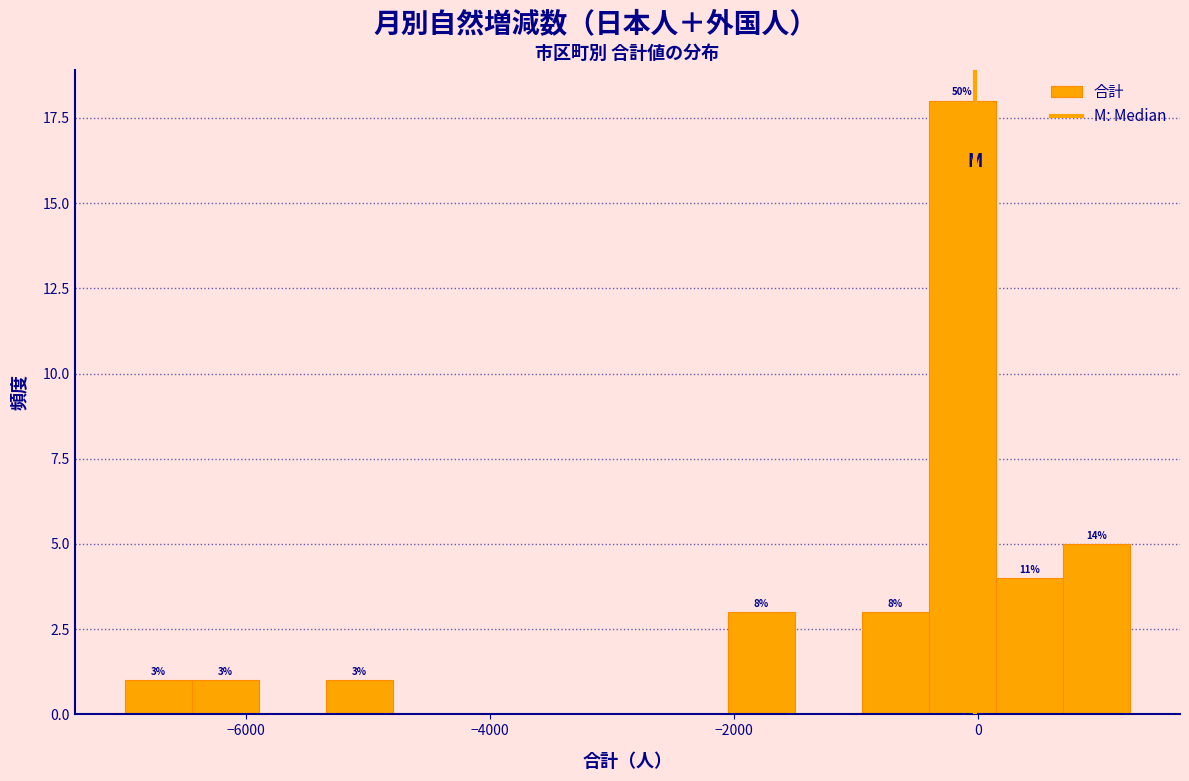

Read against the x-axis, roughly where is the centre of the tallest bar?

-200